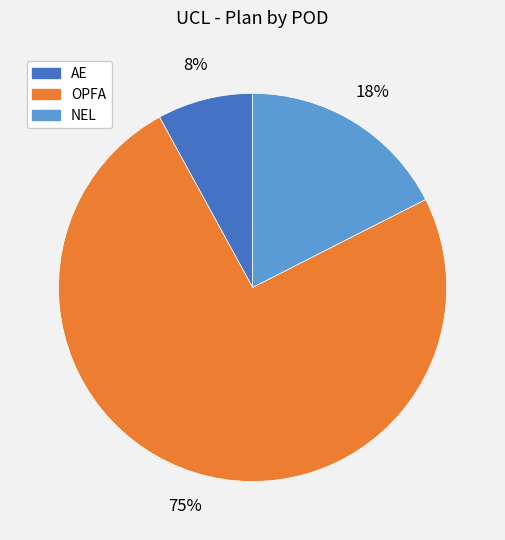

What percentage is the NEL slice, to the nearest percent?

18%